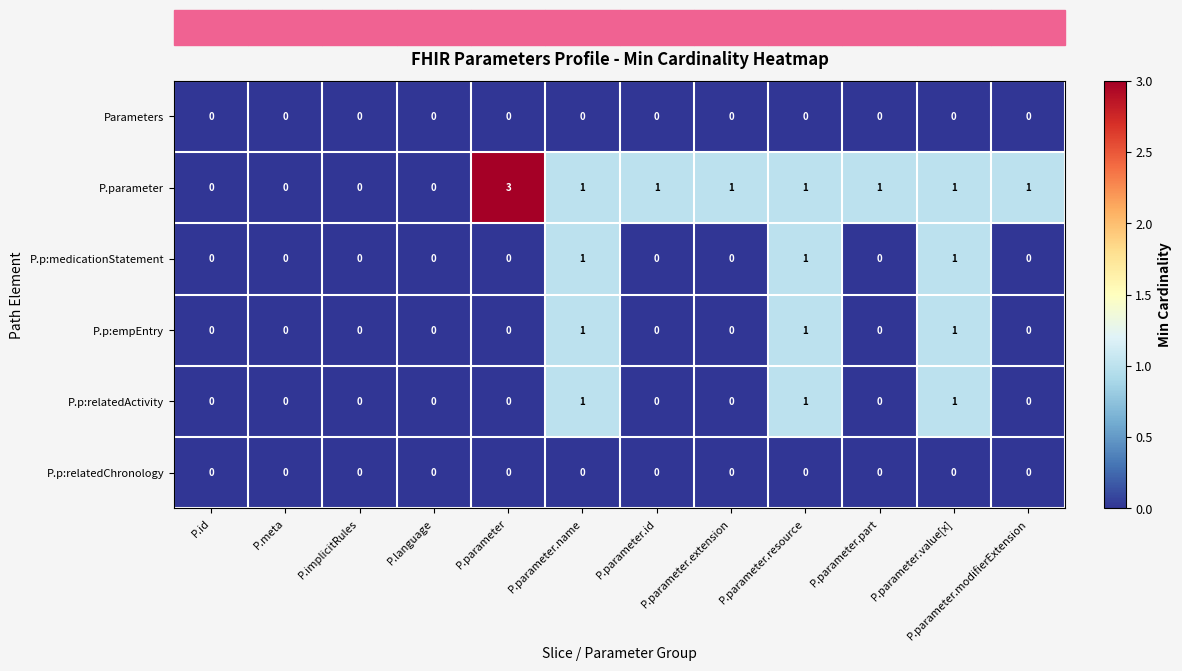

At which label does P.parameter first exceed 1?

P.parameter